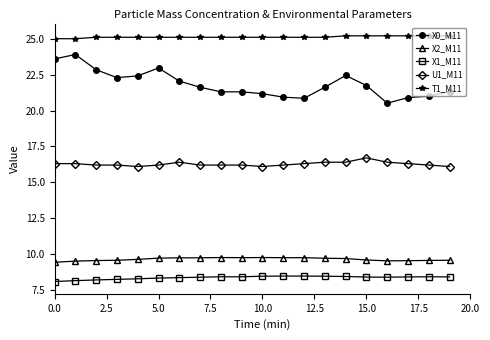

What is the value of the T1_M11 point at the 12th from the left?

25.1